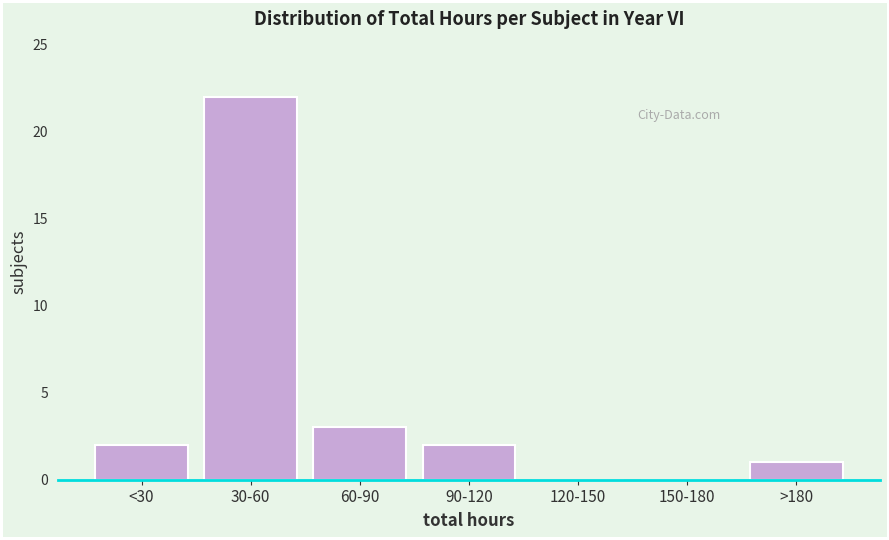

Reading right to left, transcribe all the data shown in this chart.

>180=1	150-180=0	120-150=0	90-120=2	60-90=3	30-60=22	<30=2